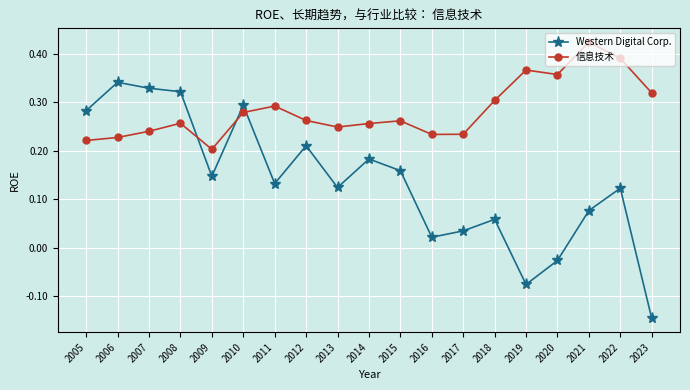

True or false: Western Digital Corp. has more than 0 interior local peaks.

True